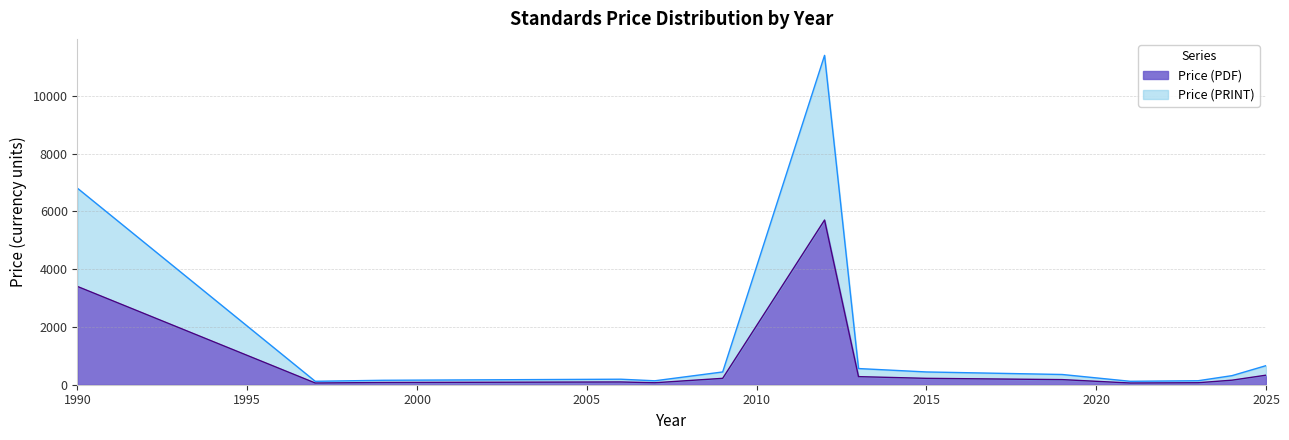

In Price (PDF), how many points are lower than both neighbors (excluding endpoints)?

3